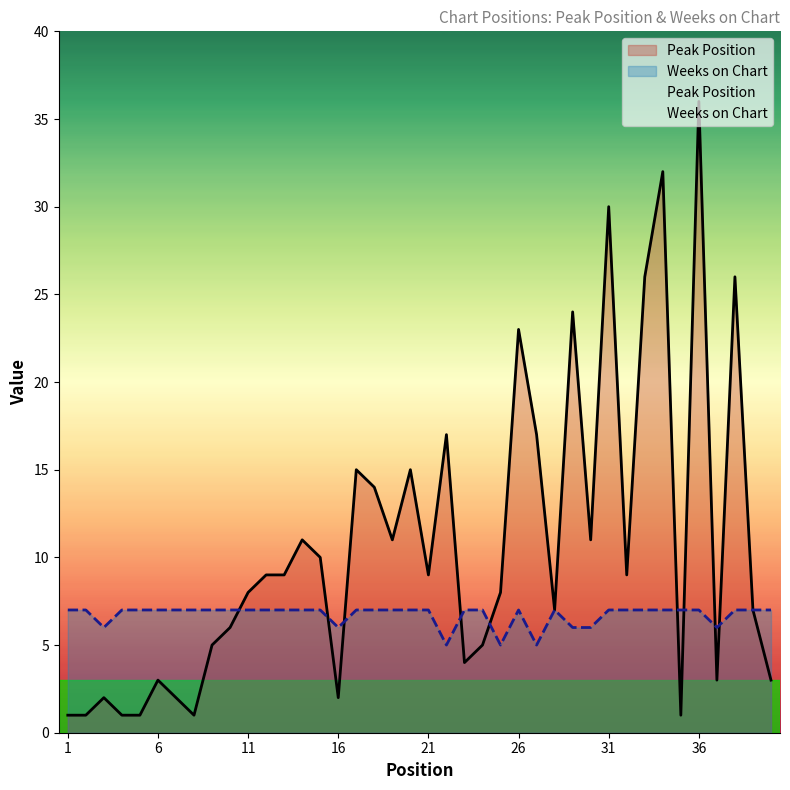

How many intersections are there between Peak Position and Weeks on Chart?

9